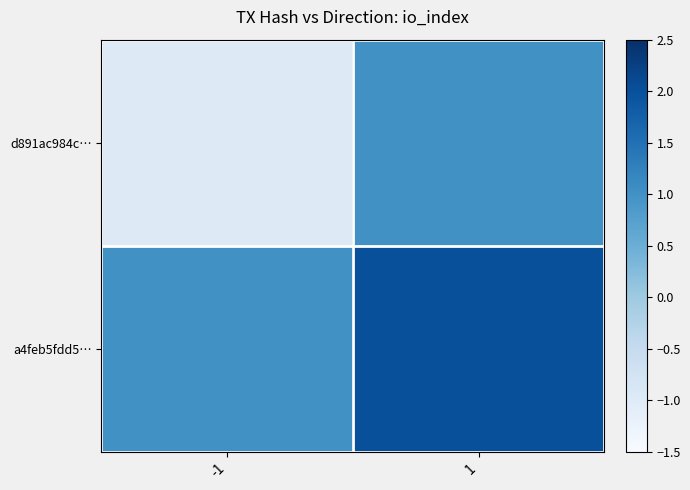

At which category is the sum across all series the highest?

1